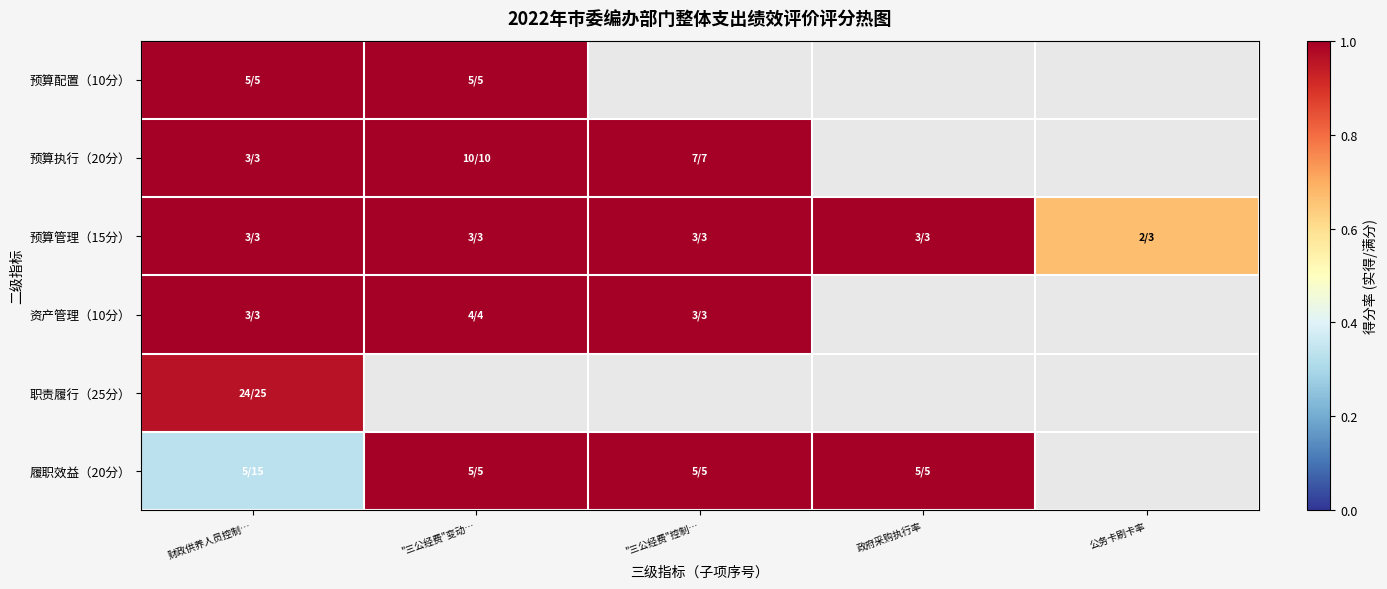

Is the value of 预算配置（10分） at 财政供养人员控制… greater than the value of 资产管理（10分） at 公务卡刷卡率?

No